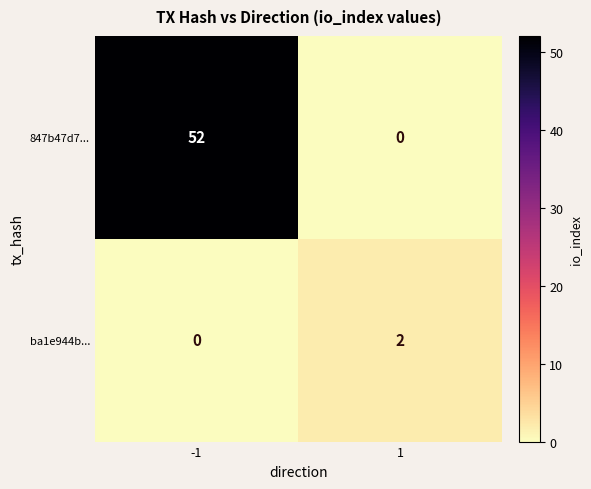

Between -1 and 1, which series saw the biggest shift?

847b47d7...